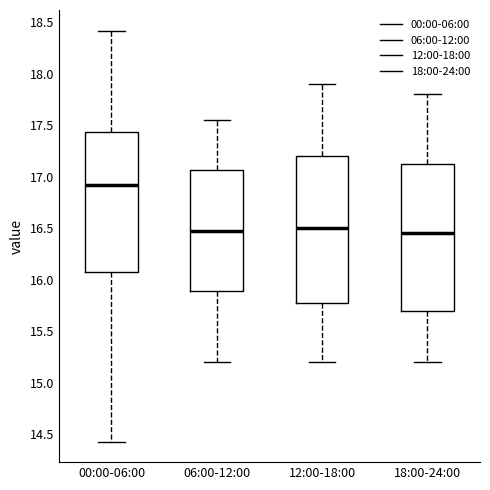

Where does the upper whisker of the box for 12:00-18:00 end on the y-axis? The values are not printed on the chart, so give them approximately, as read against the axis.

17.90